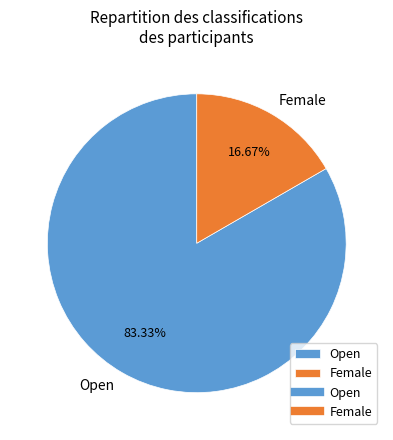

What is the largest slice in the pie chart?

Open